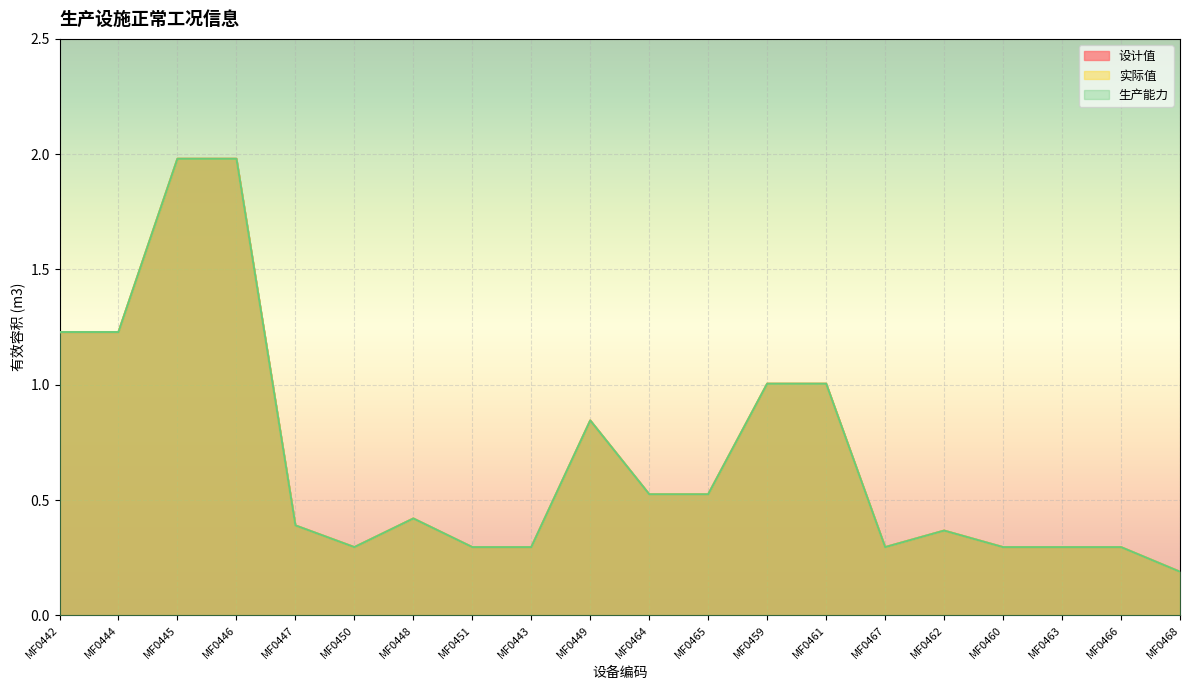

What is the label of the 8th point from the left?

MF0451